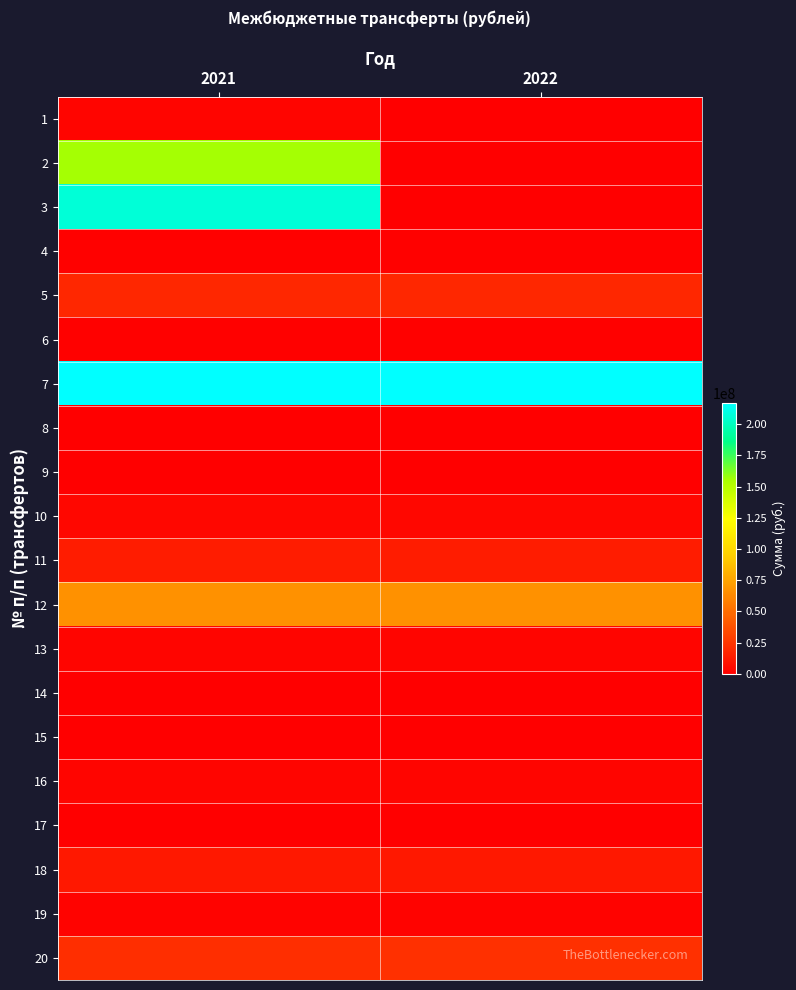

What is the total value across all series at 2021?

730130405.1